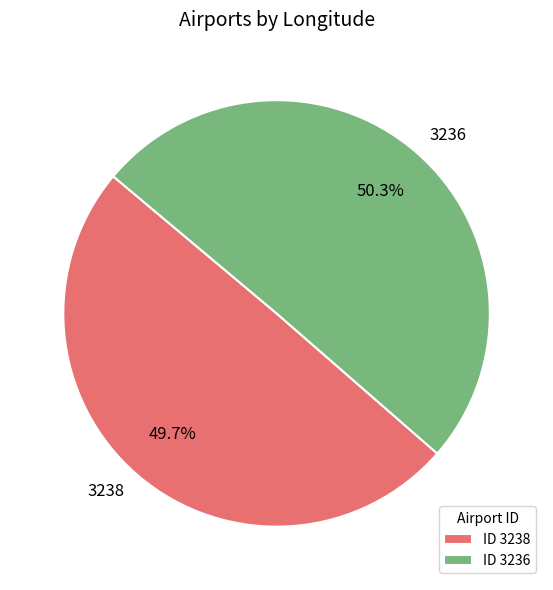

Which slice is the largest?

3236